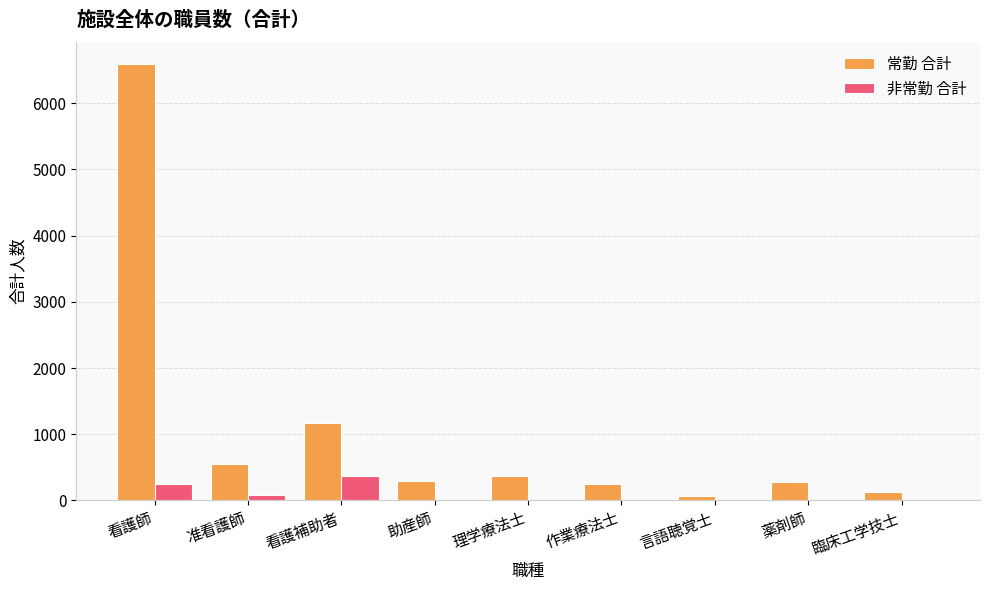

Is the value of 常勤 合計 at 看護師 greater than the value of 非常勤 合計 at 作業療法士?

Yes